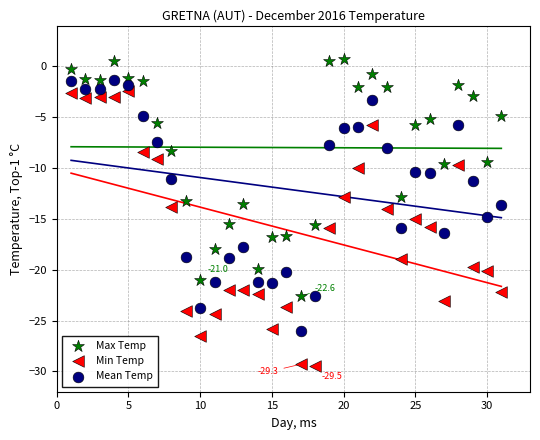

Which series contains the highest Y value?

Max Temp